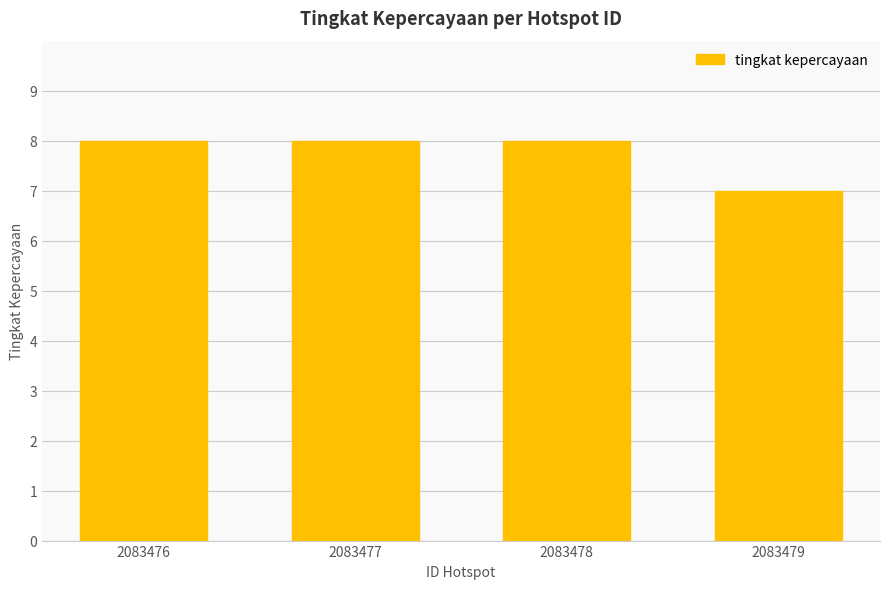

What is the minimum value shown in the chart?

7